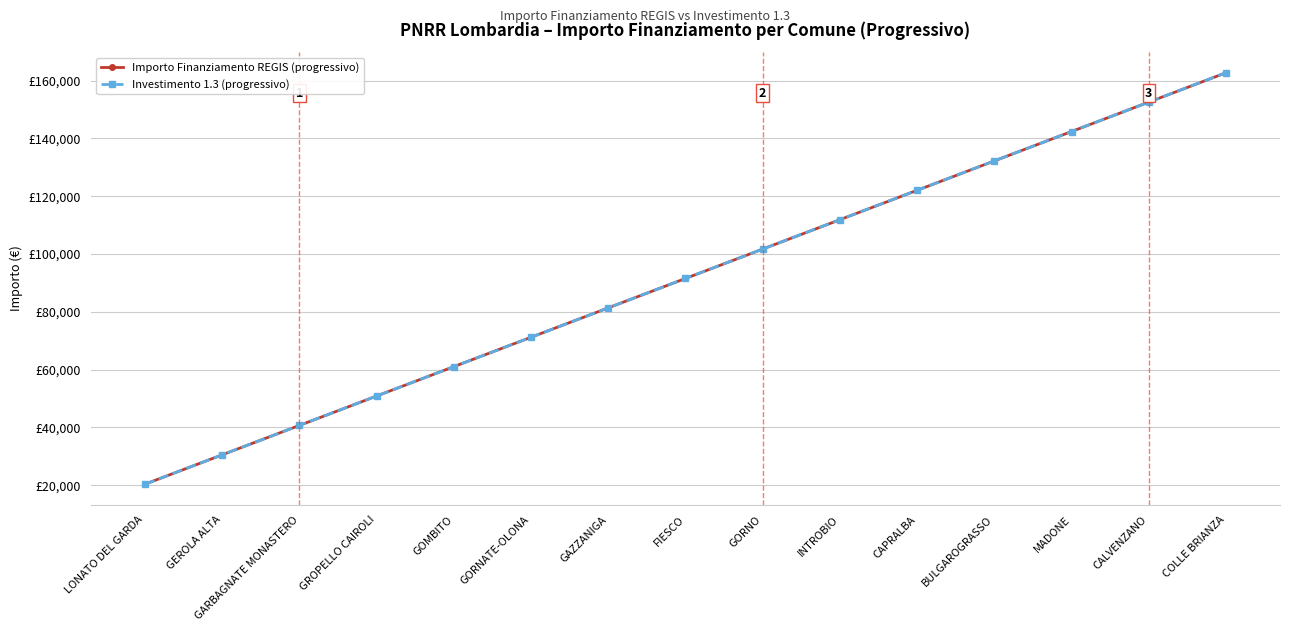

Is it true that Investimento 1.3 (progressivo) equals 184578 at BULGAROGRASSO?

False